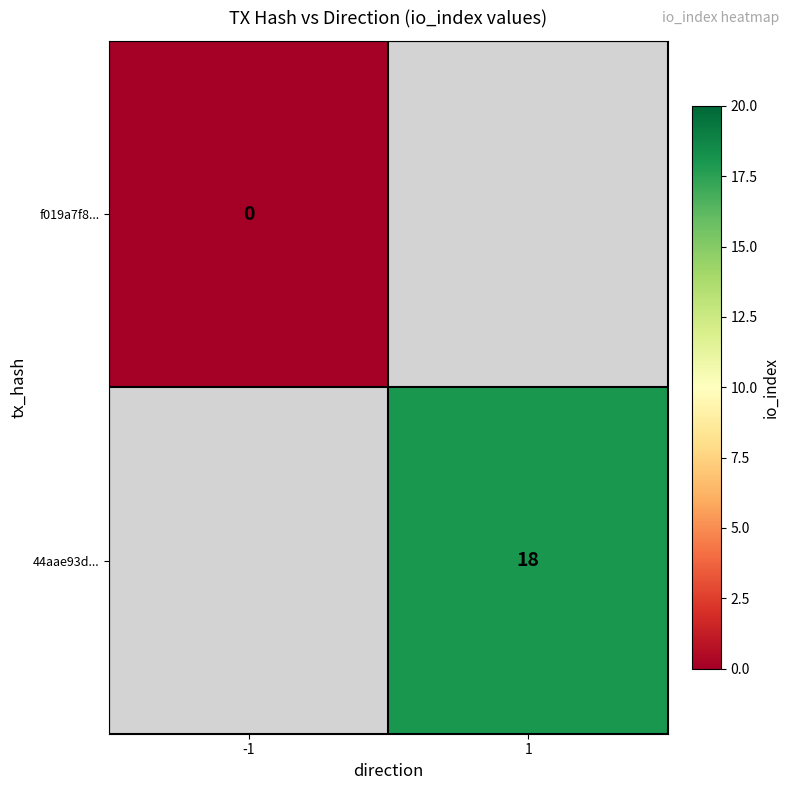

Is it true that 44aae93d... equals 25.5 at 1?

False